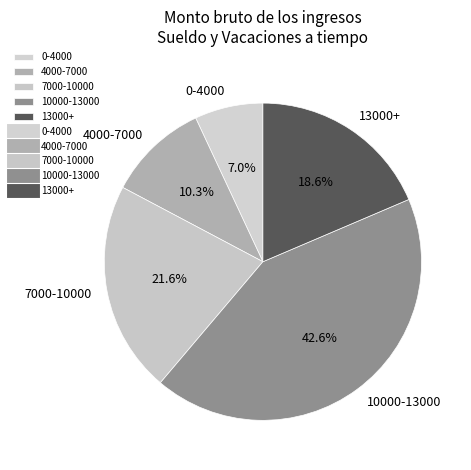

Between 13000+ and 10000-13000, which is larger?

10000-13000